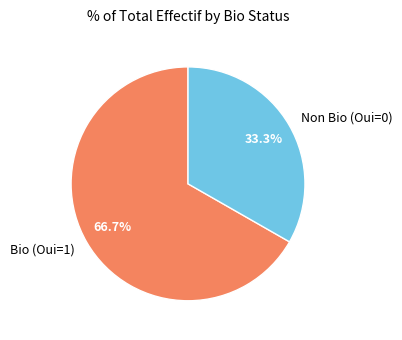

Approximately how many times larger is the value at Non Bio (Oui=0) compared to Bio (Oui=1)?

0.5